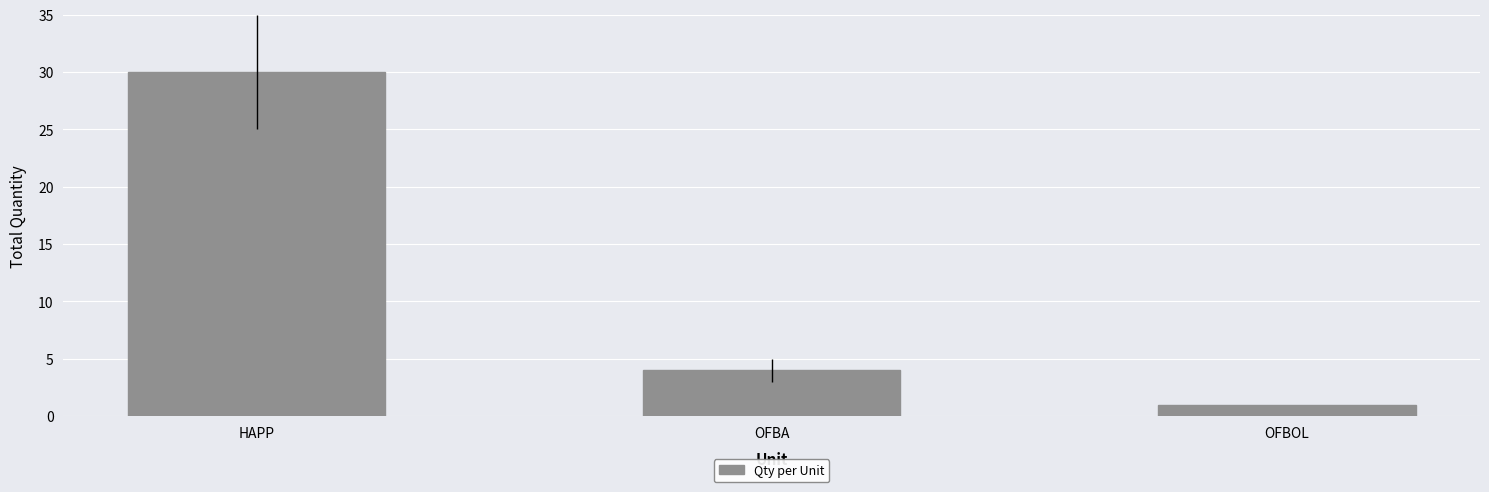

List the labels in order of value, smallest first.

OFBOL, OFBA, HAPP